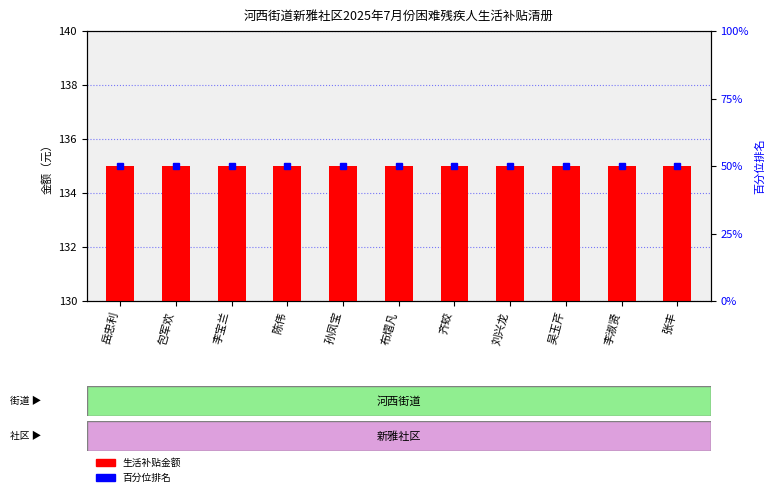

What is the label of the 11th bar from the right?

岳忠利